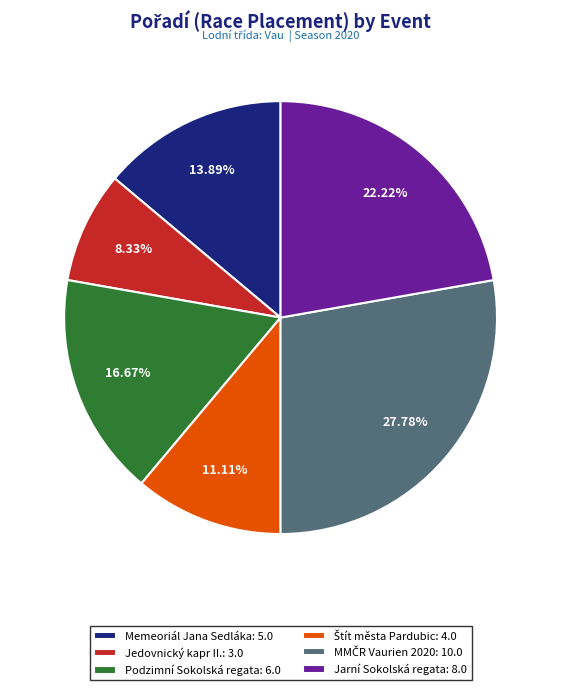

Does Jarní Sokolská regata: 8.0 account for over 50% of the chart?

No